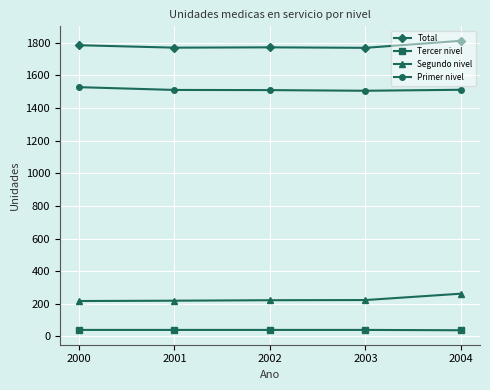

True or false: Total and Tercer nivel cross at least once.

False